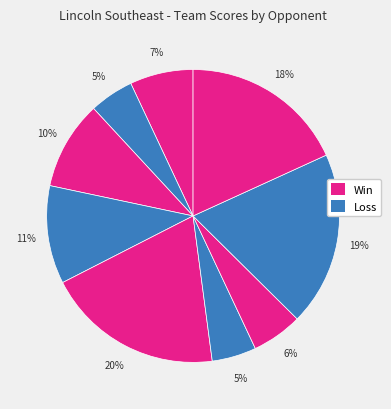

How many segments does this pie chart have?

9